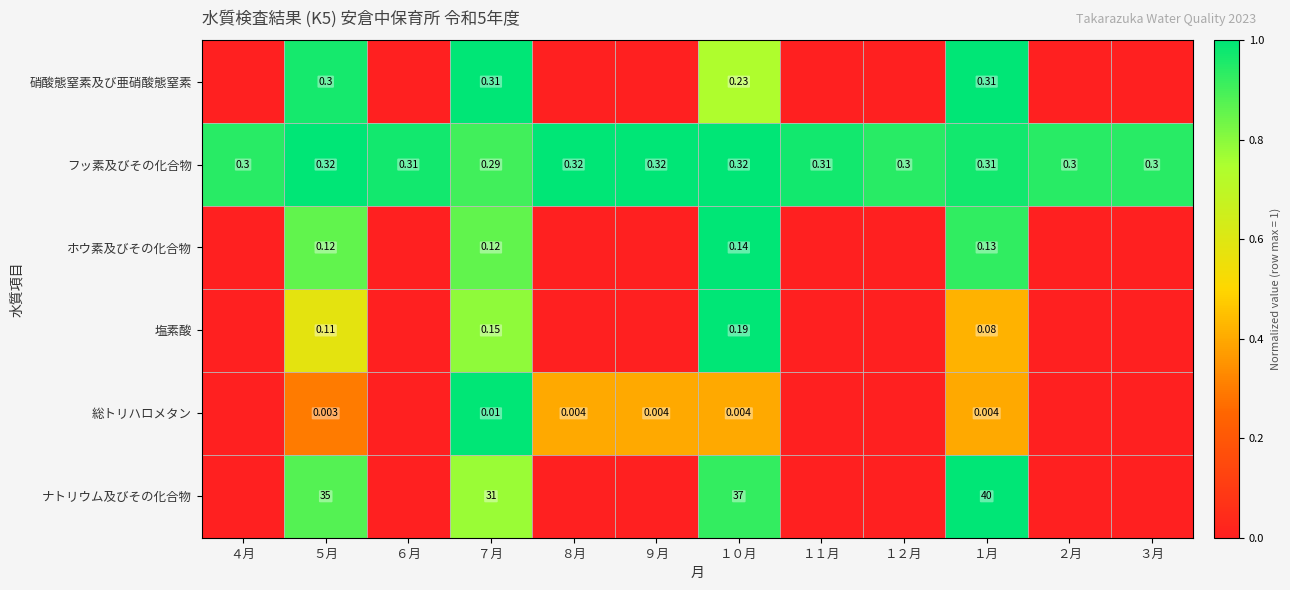

Count the number of categories in the chart.

12